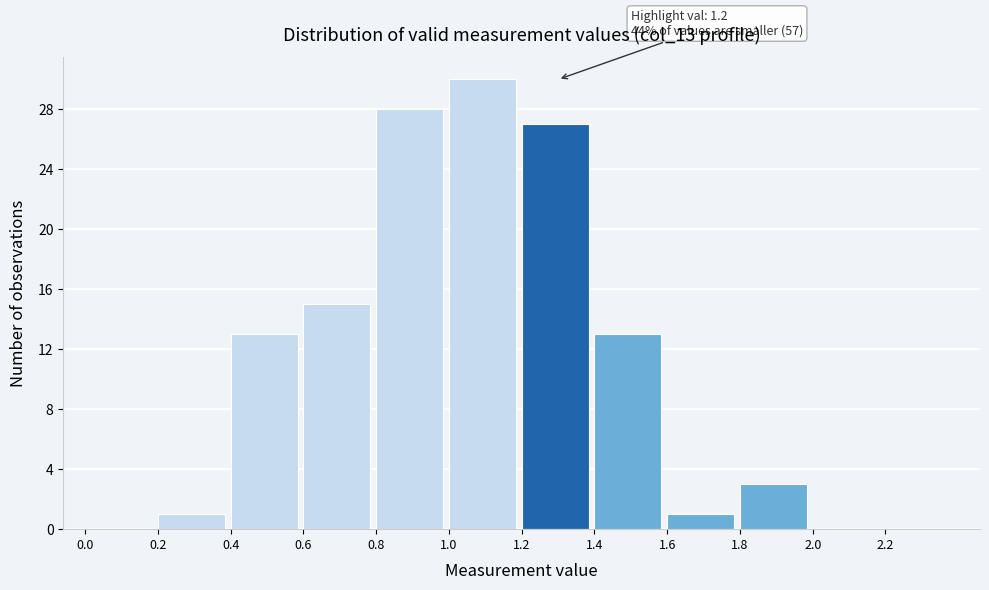

Which range on the x-axis has the tallest bar?

1.0 to 1.2